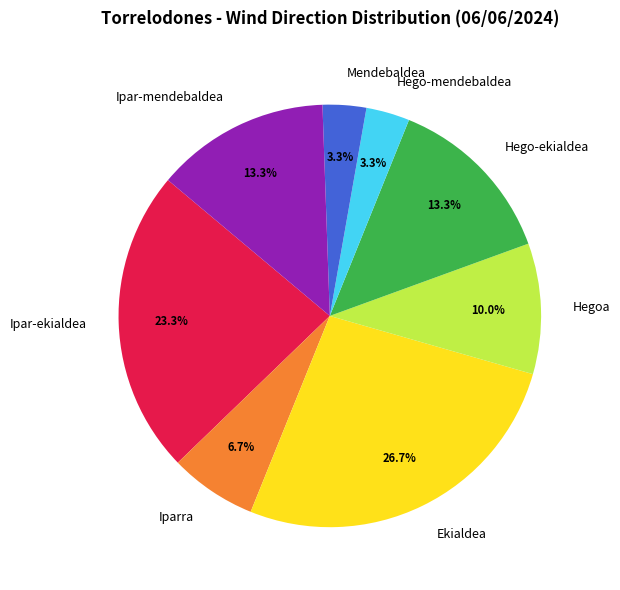

What percentage is the Mendebaldea slice, to the nearest percent?

3%